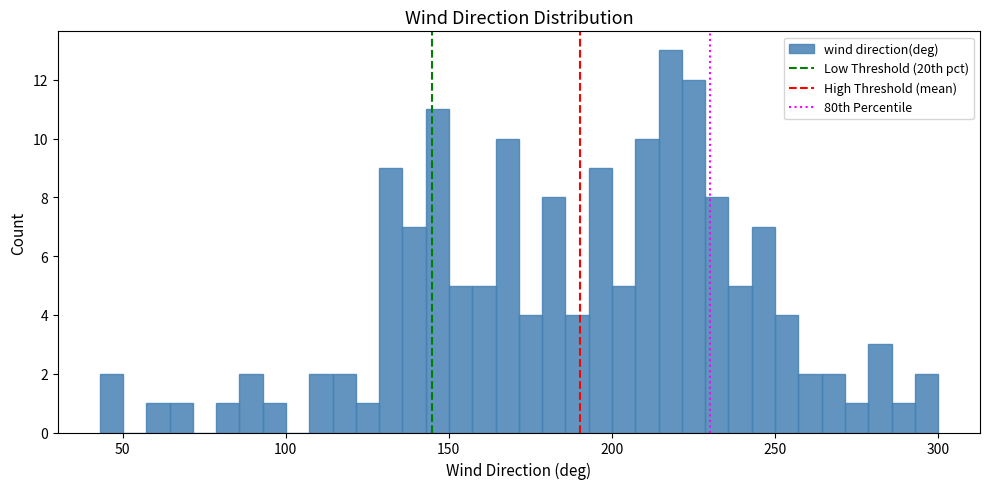

Around what value on the x-axis is the tallest bar? Give the approximate position of its centre, as read against the axis.

220